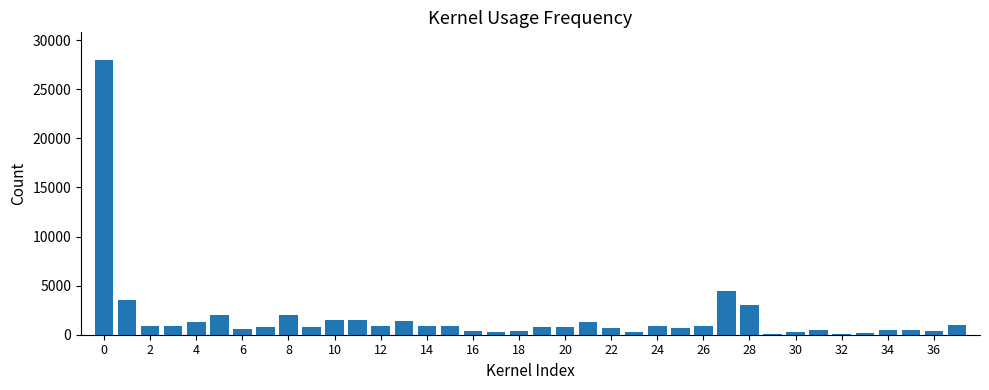

What is the sum of all values?

66153